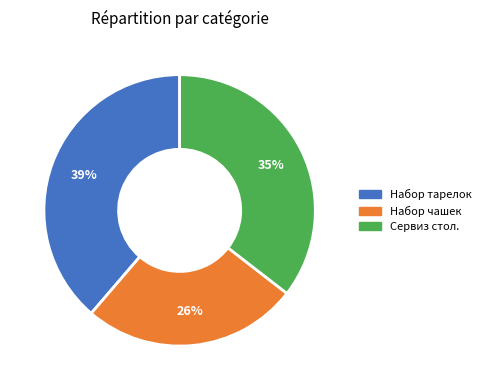

Which slice is the smallest?

Набор чашек